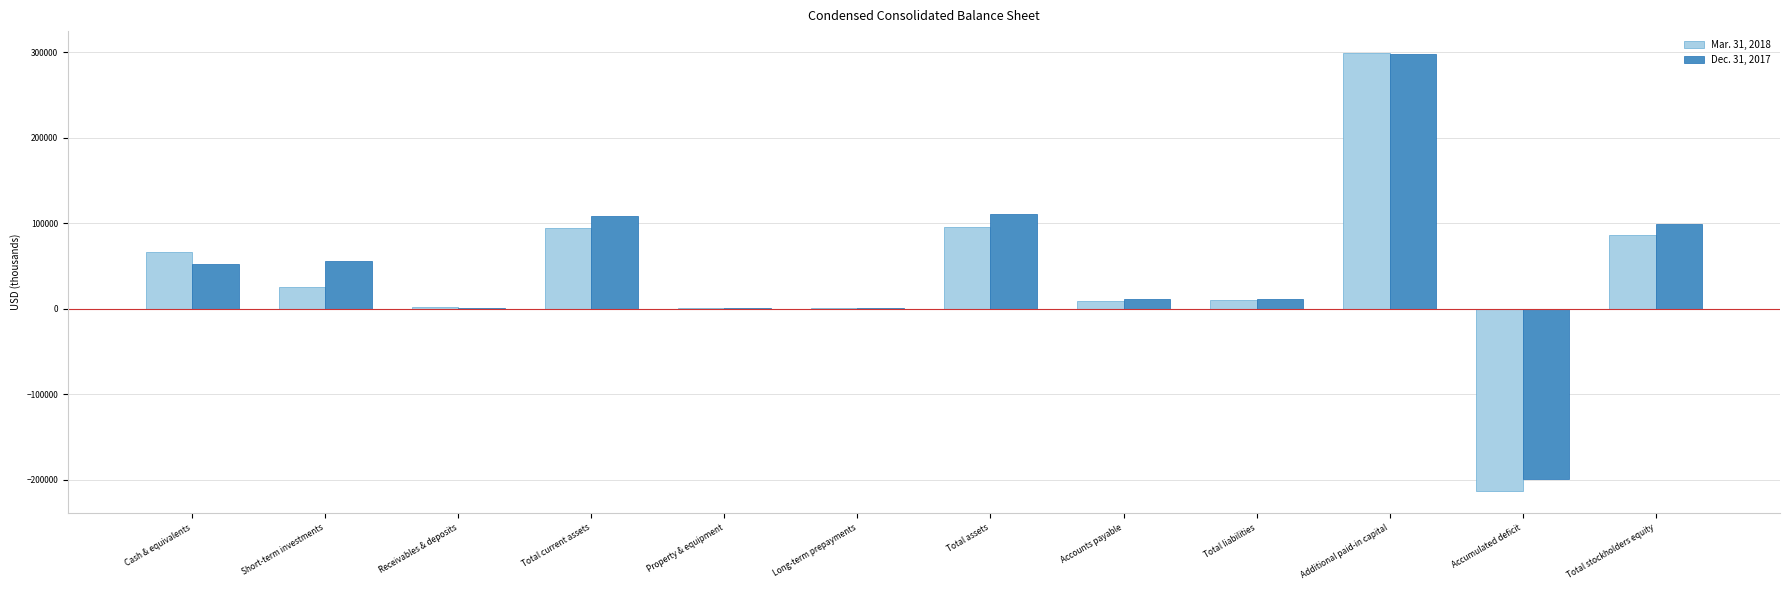

Is it true that Mar. 31, 2018 equals -213125 at Accumulated deficit?

True